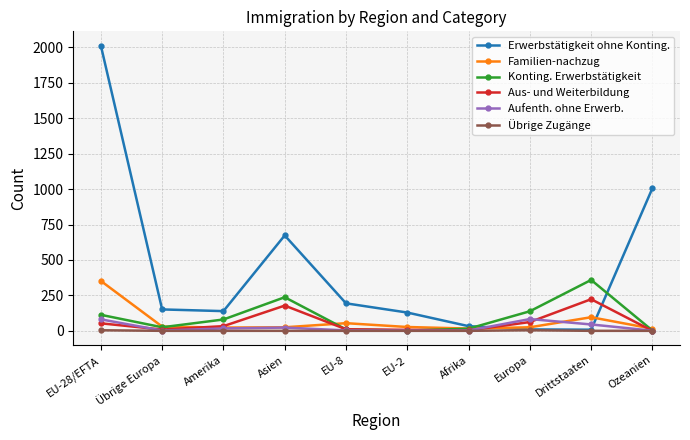

Is it true that Übrige Zugänge equals 0 at Afrika?

True